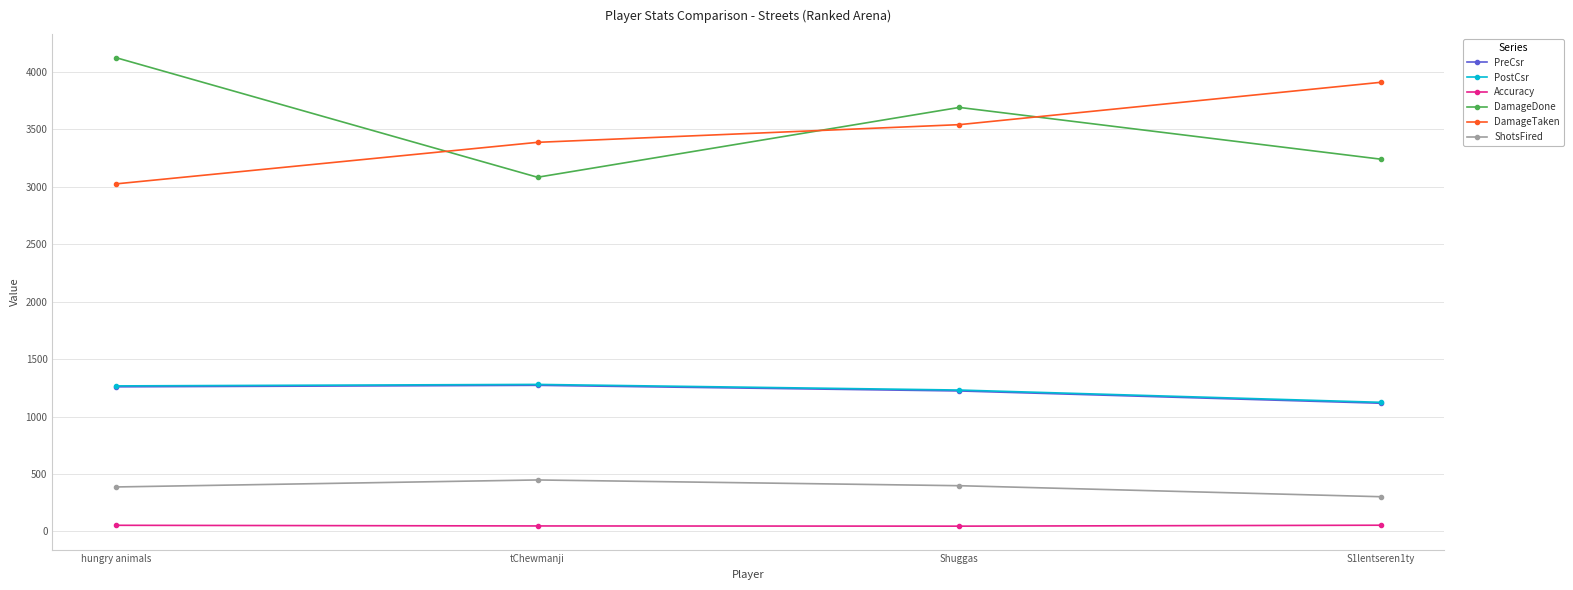

What is the difference between the second highest and minimum values in the DamageDone series?

608.0